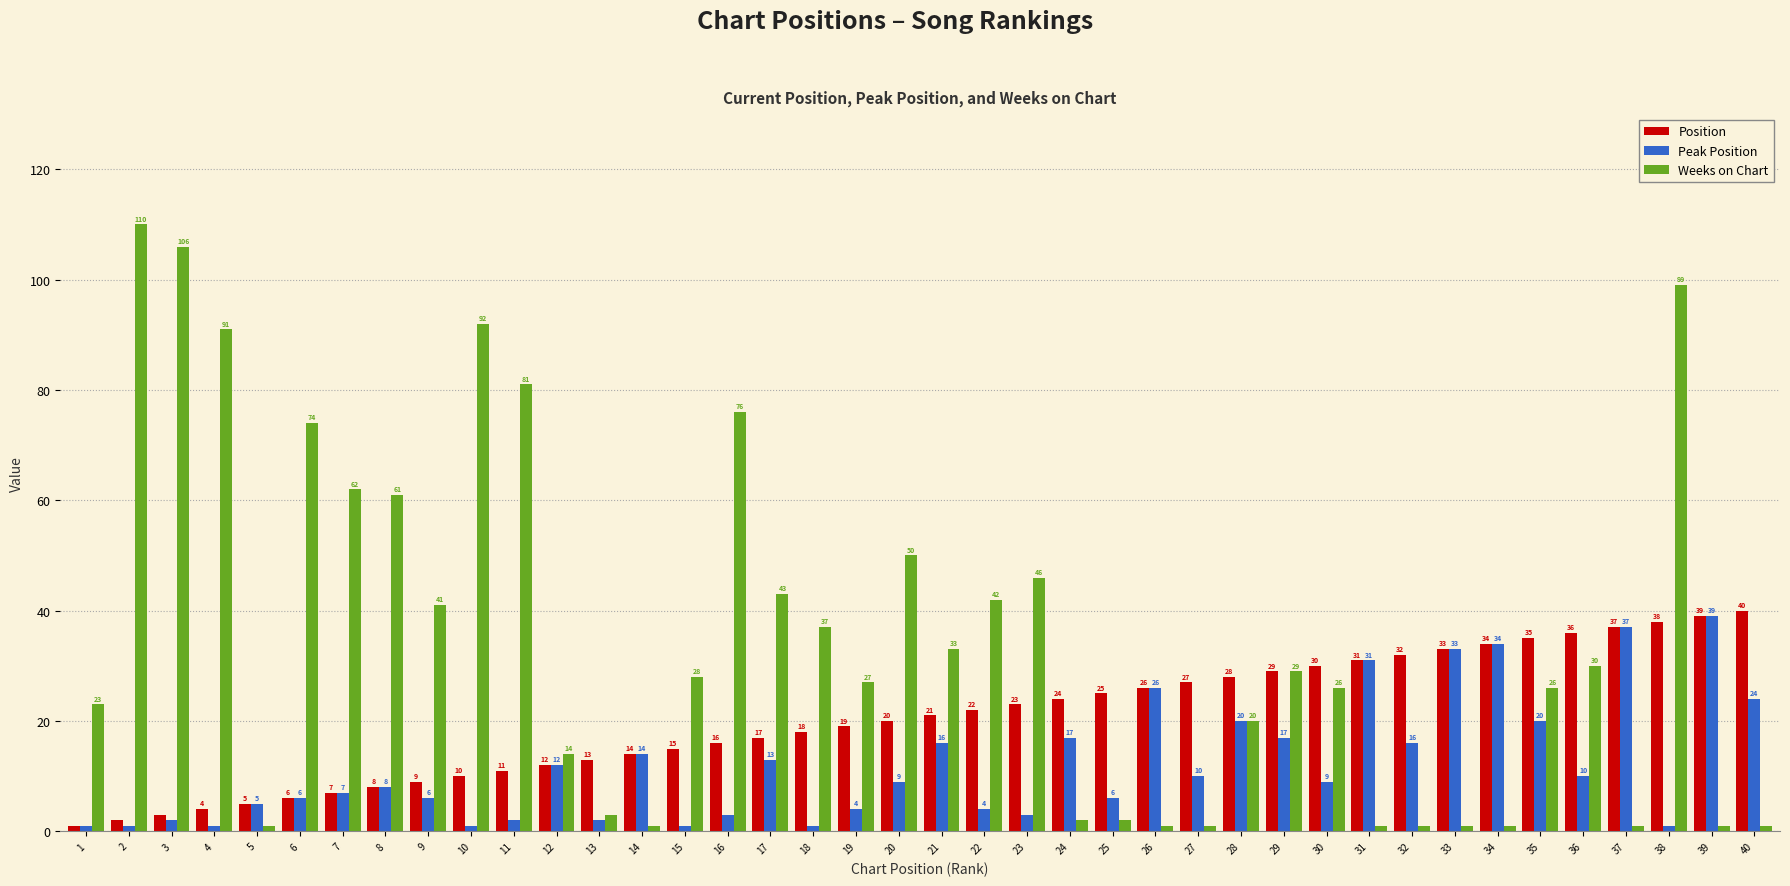

Rank the series at 15 from lowest to highest value.

Peak Position, Position, Weeks on Chart